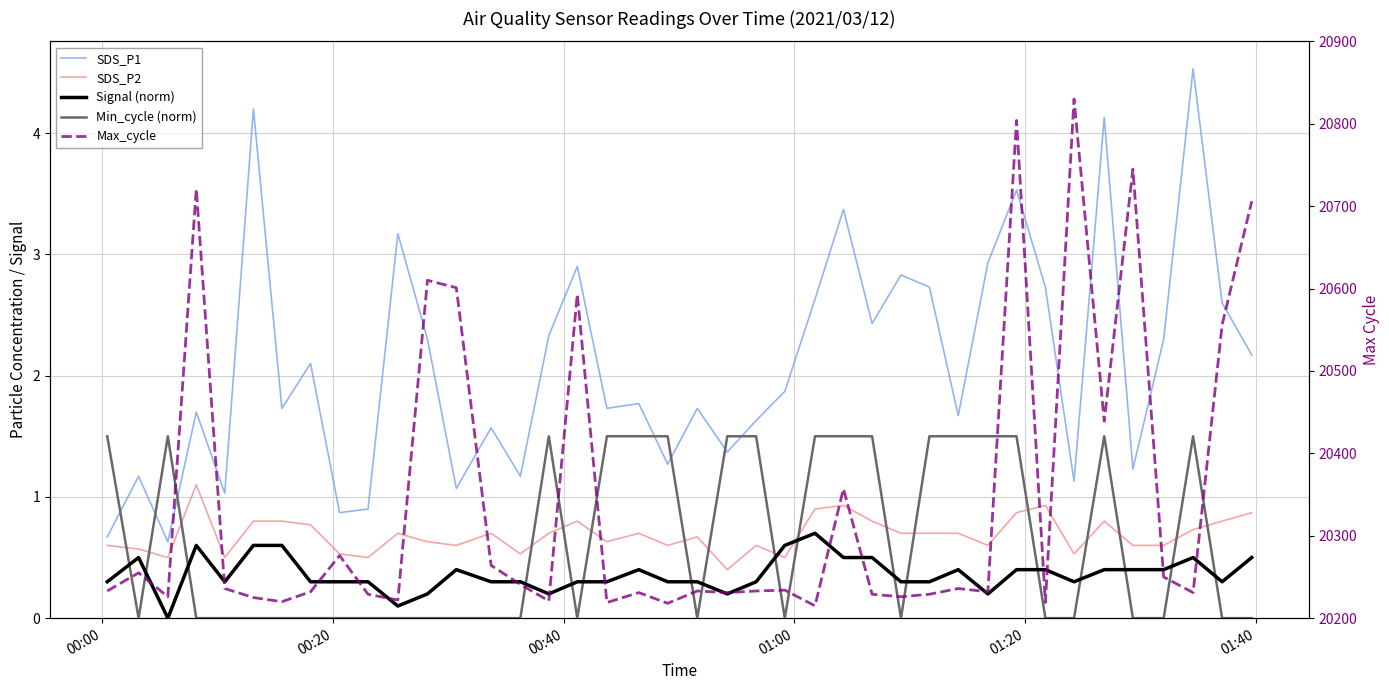

Count the number of data series in this chart.

5